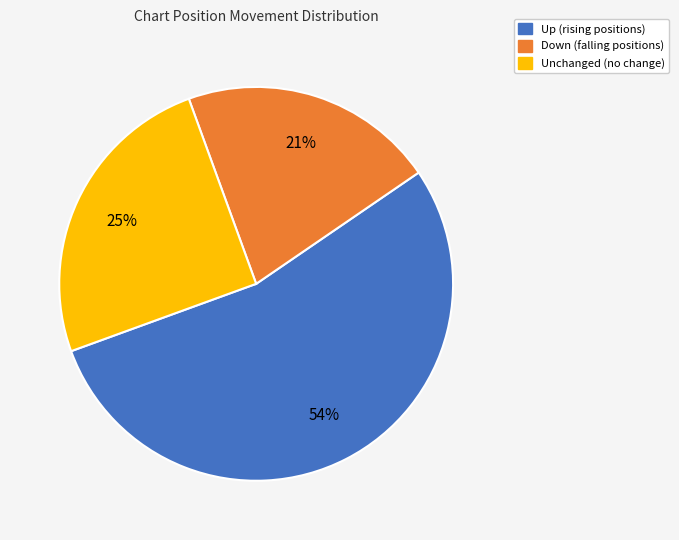

How many slices are in this pie chart?

3